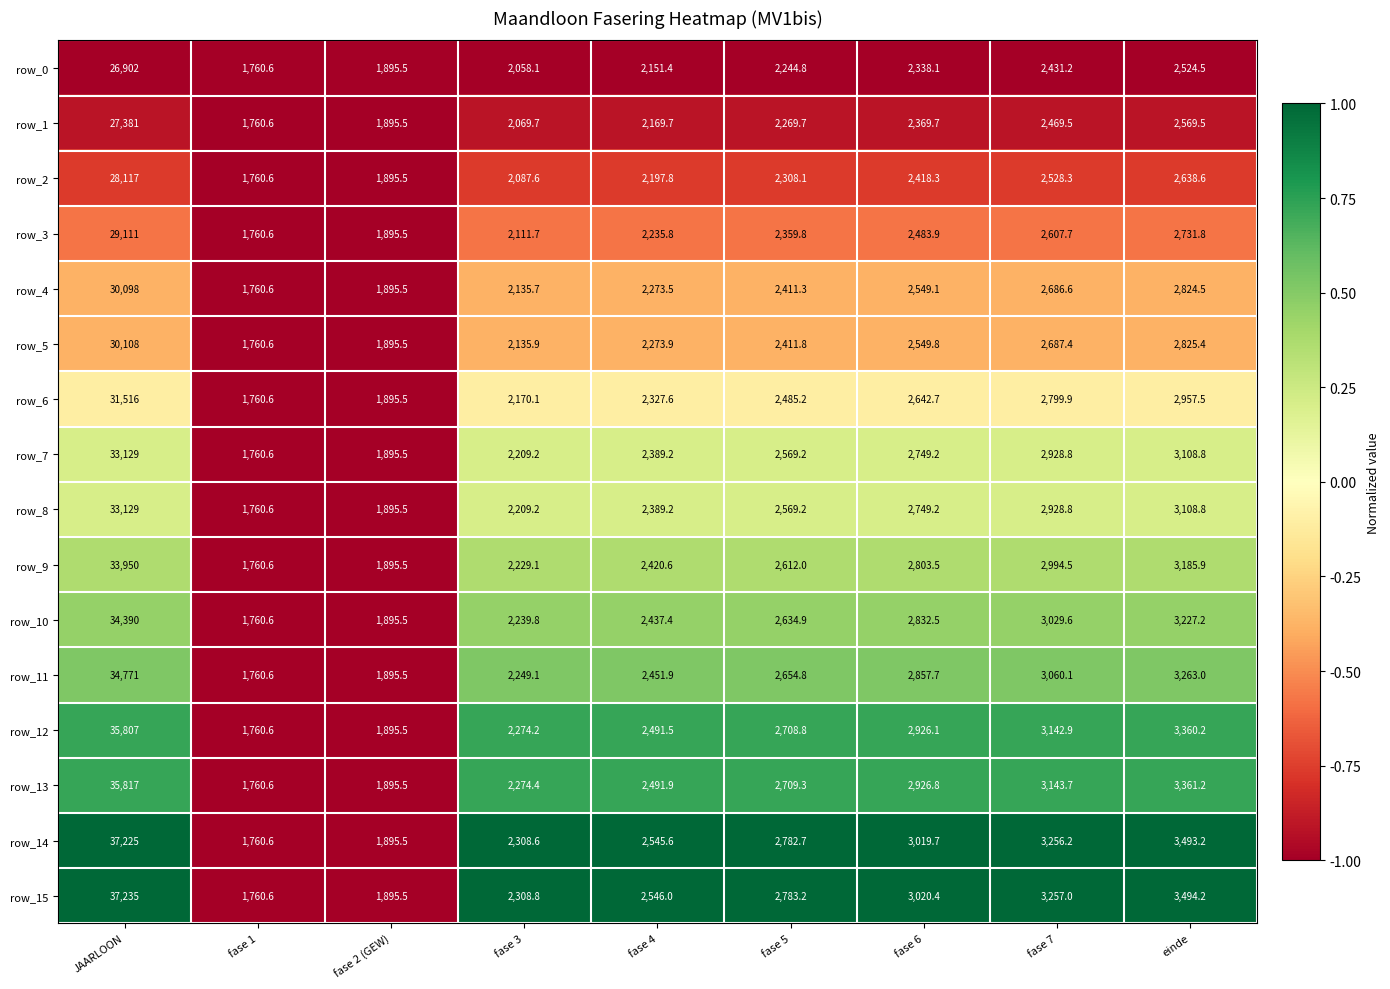

Is it true that row_14 equals 3780.8 at fase 3?

False